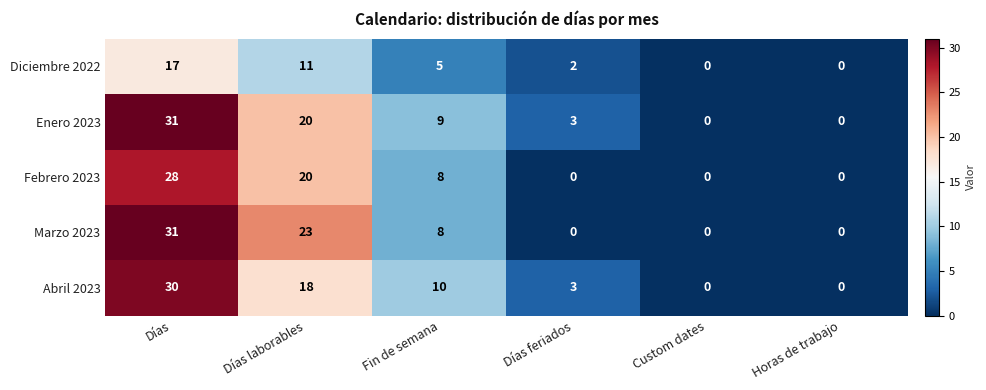

Is it true that Febrero 2023 equals 8 at Fin de semana?

True